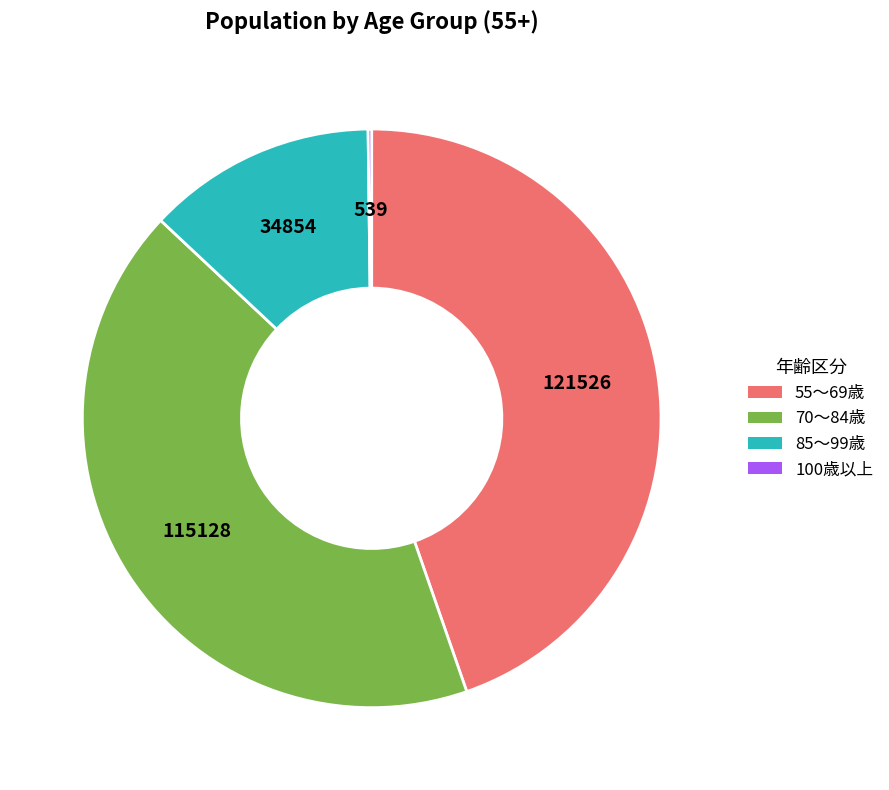

Is there a majority slice in this chart?

No